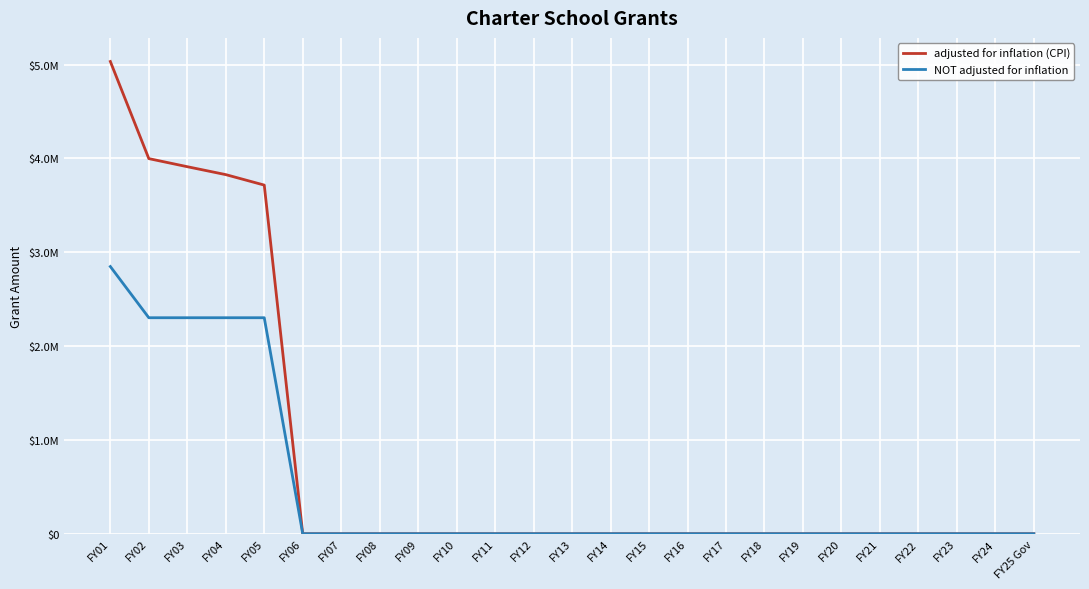

True or false: adjusted for inflation (CPI) and NOT adjusted for inflation intersect in this chart.

False